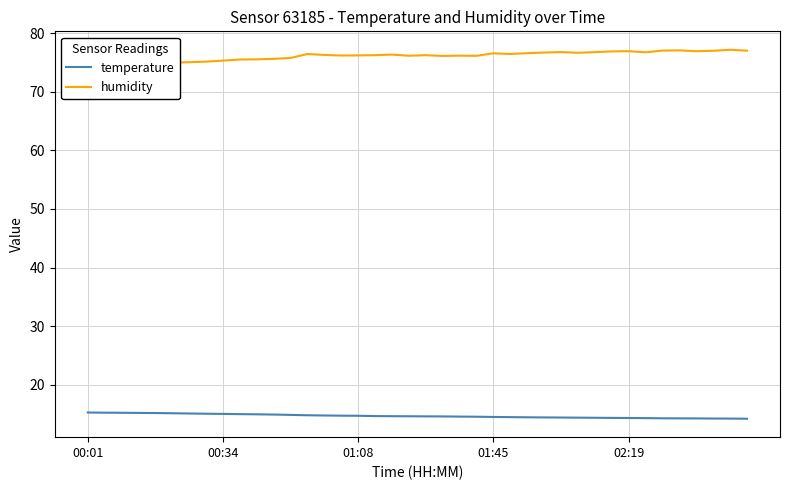

True or false: temperature and humidity intersect in this chart.

False